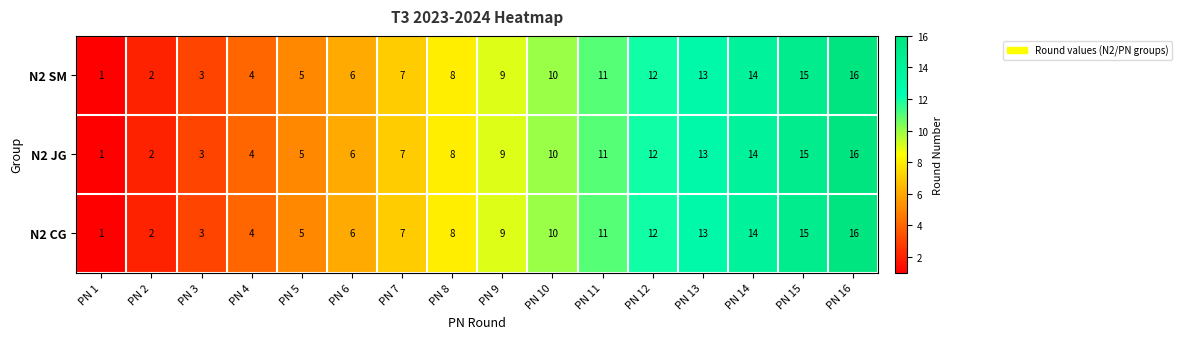

What is the total value across all series at PN 6?

18